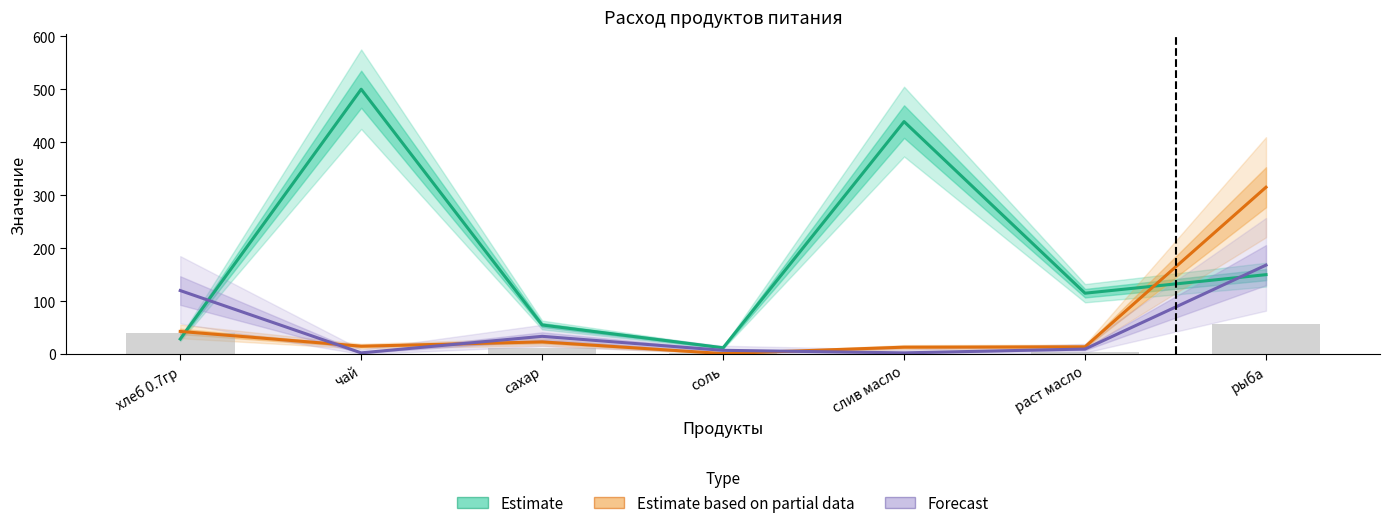

Which category has the lowest value in the Forecast series?

чай